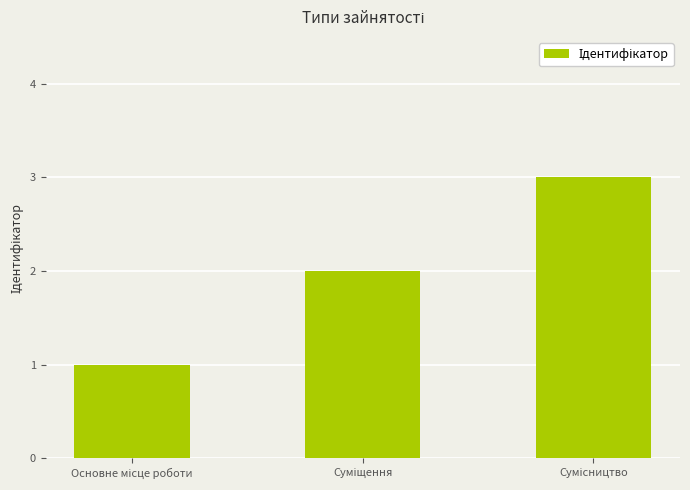

How many series are shown in this chart?

1